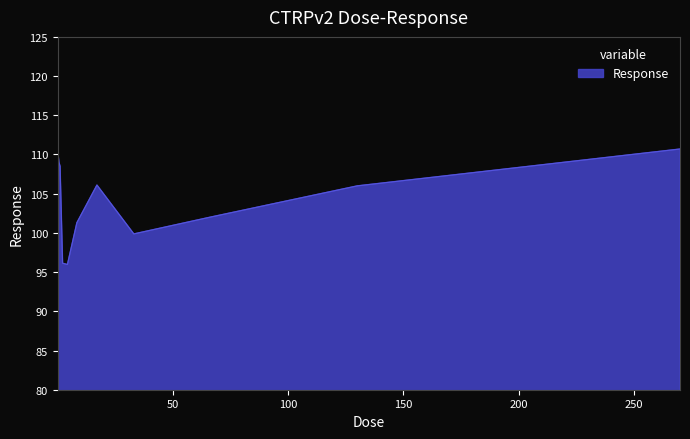

What is the difference between the maximum and minimum values?

19.2